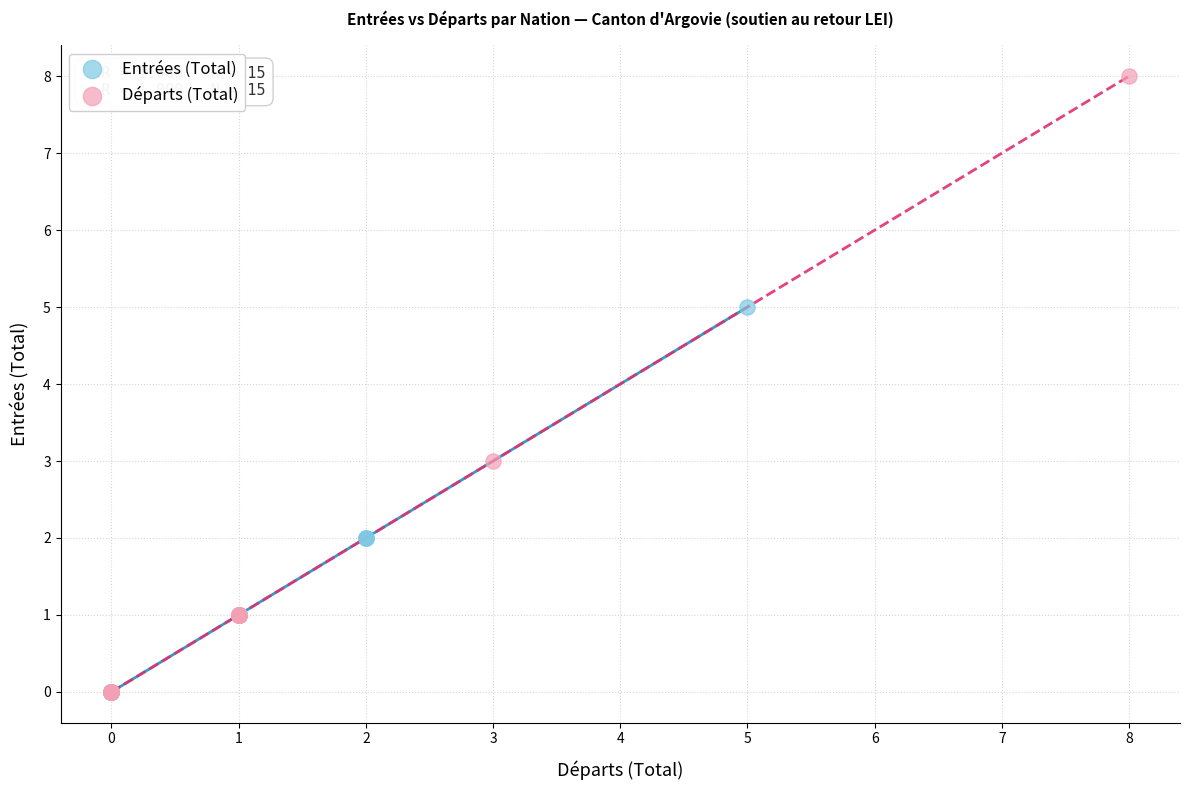

Which series has the widest spread of Y values?

Départs (Total)